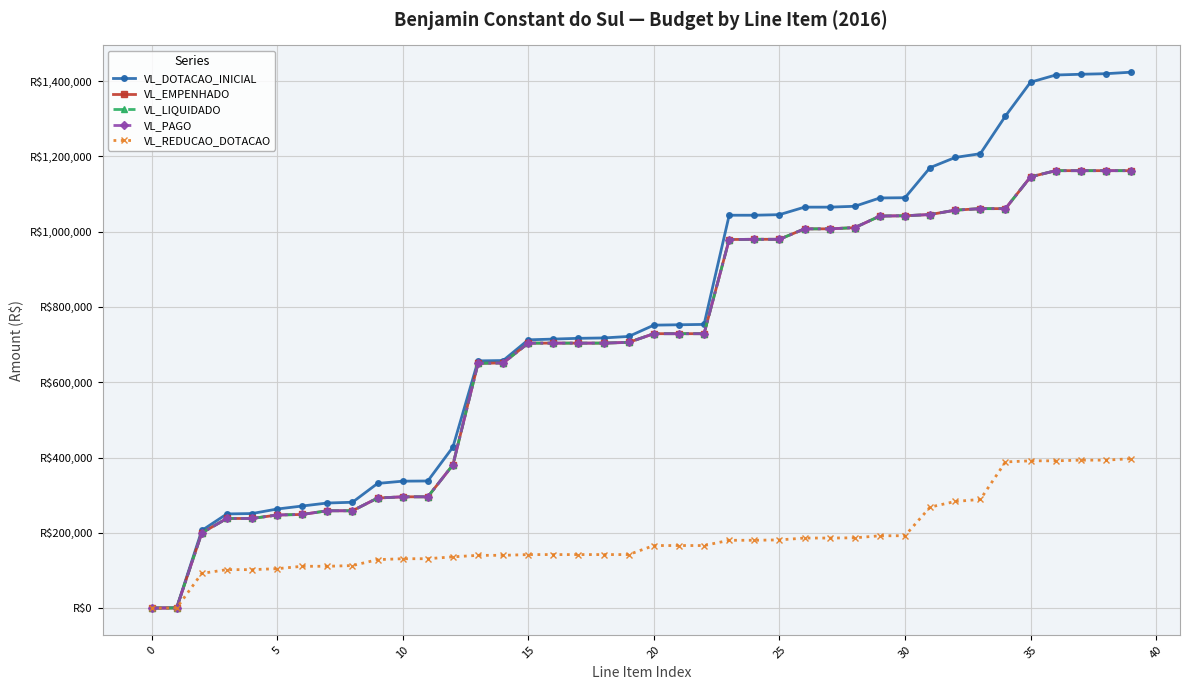

Is this an area chart (filled region under the line)?

No